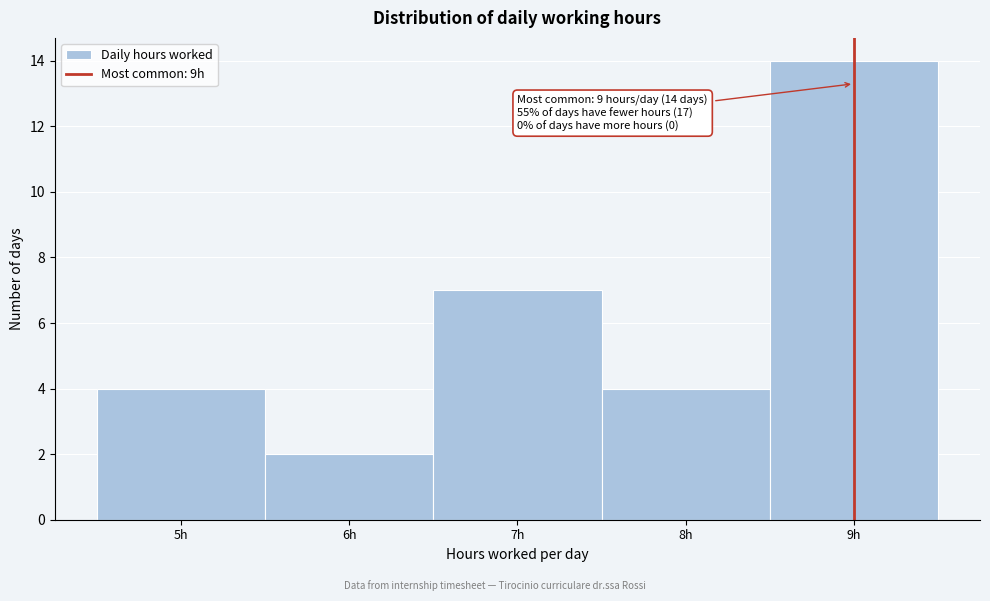

Over which range of the x-axis is the bar tallest?

8.5 to 9.5